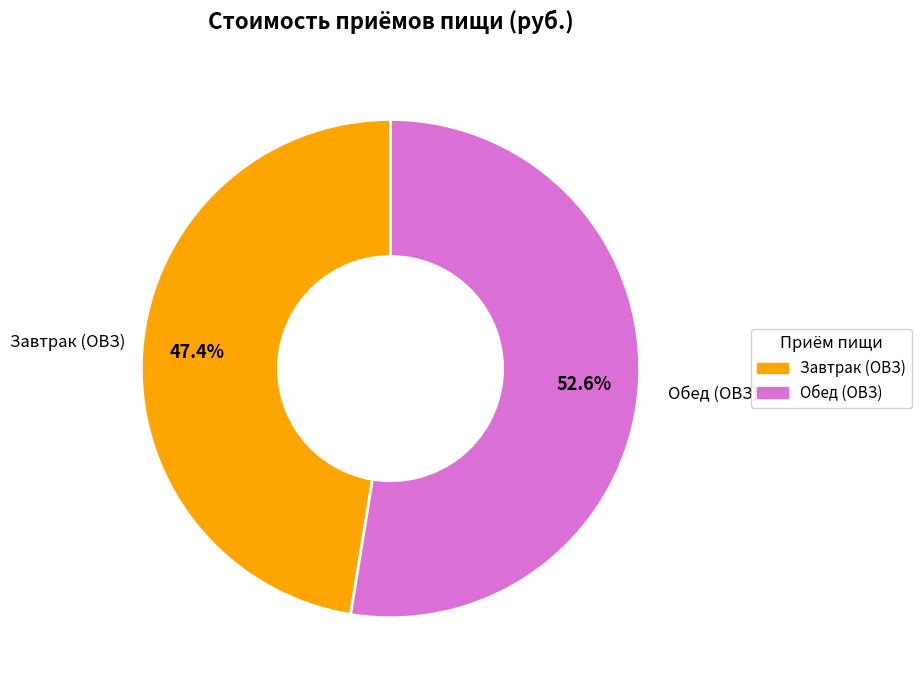

Is there a majority slice in this chart?

Yes